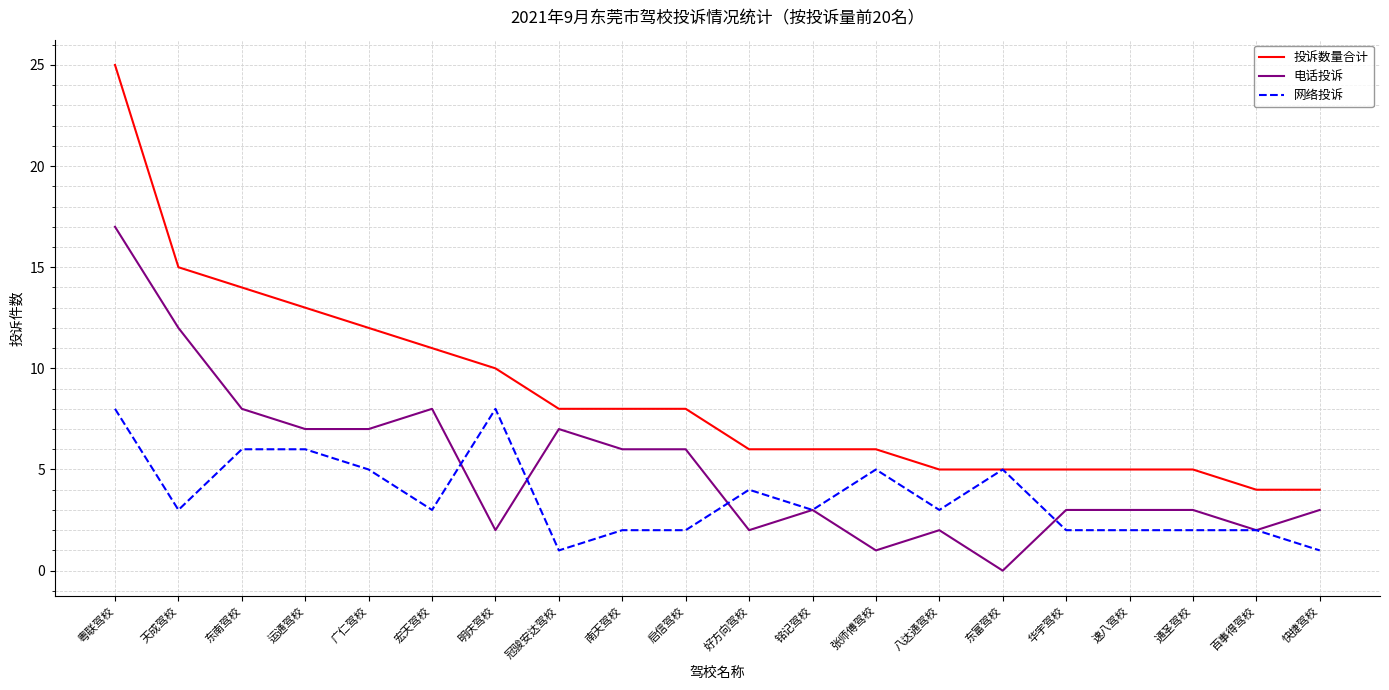

What position from the left is 南天驾校?

9